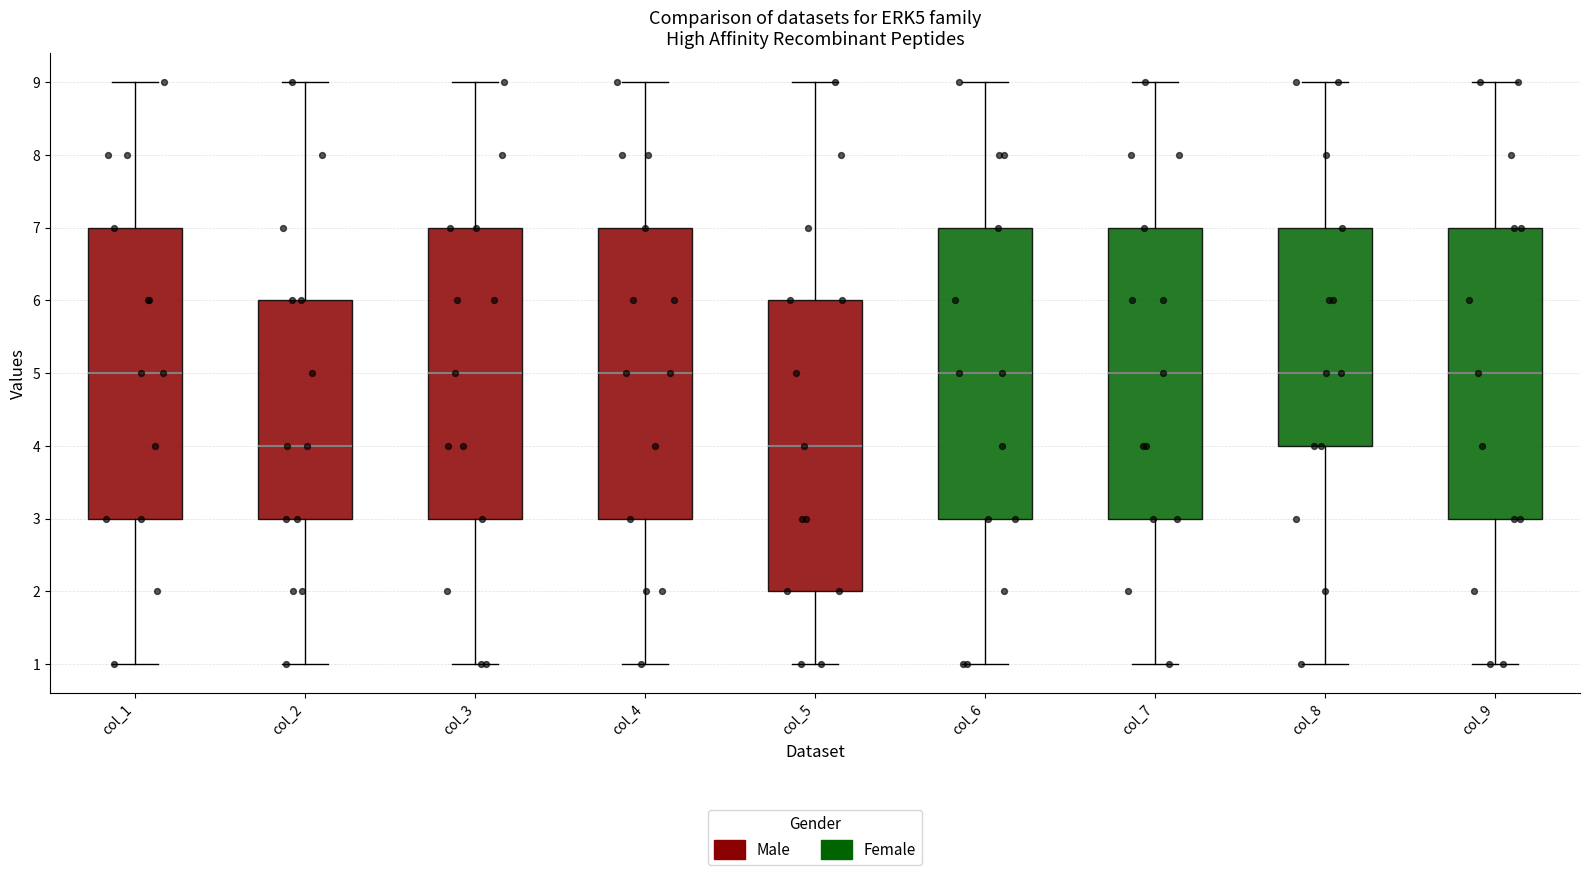

Reading left to right, read every box against the y-axis: the position of its median line, the range the box covers, and the ends of its whiskers. The values are not printed on the chart, so give them approximately, as read against the axis.

col_1: median 5, box 3 to 7, whiskers 1 to 9
col_2: median 4, box 3 to 6, whiskers 1 to 9
col_3: median 5, box 3 to 7, whiskers 1 to 9
col_4: median 5, box 3 to 7, whiskers 1 to 9
col_5: median 4, box 2 to 6, whiskers 1 to 9
col_6: median 5, box 3 to 7, whiskers 1 to 9
col_7: median 5, box 3 to 7, whiskers 1 to 9
col_8: median 5, box 4 to 7, whiskers 1 to 9
col_9: median 5, box 3 to 7, whiskers 1 to 9